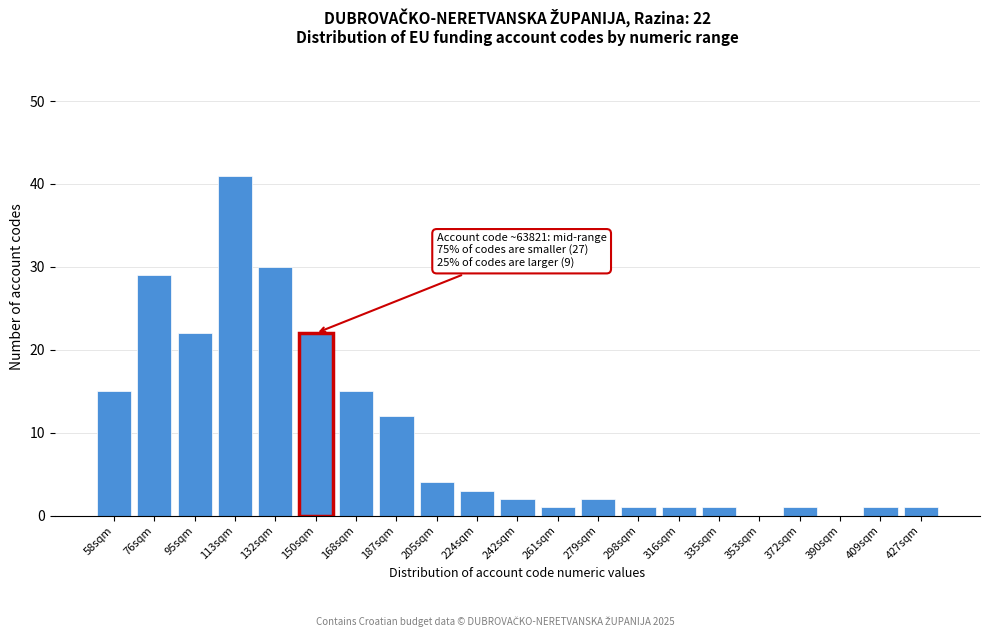

Reading left to right, what are all the values shown in this chart?

58sqm=15	76sqm=29	95sqm=22	113sqm=41	132sqm=30	150sqm=22	168sqm=15	187sqm=12	205sqm=4	224sqm=3	242sqm=2	261sqm=1	279sqm=2	298sqm=1	316sqm=1	335sqm=1	353sqm=0	372sqm=1	390sqm=0	409sqm=1	427sqm=1